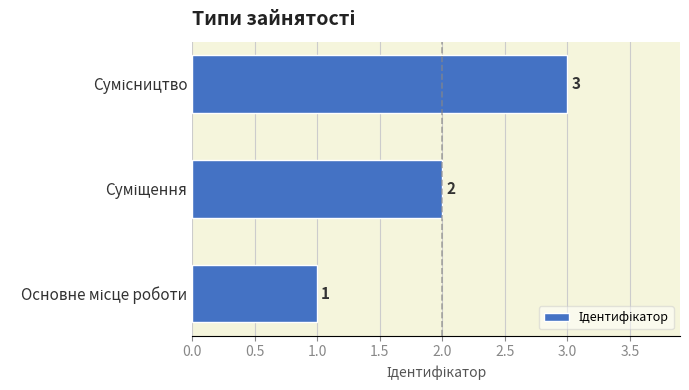

Count the values in the range 1 to 3.

3